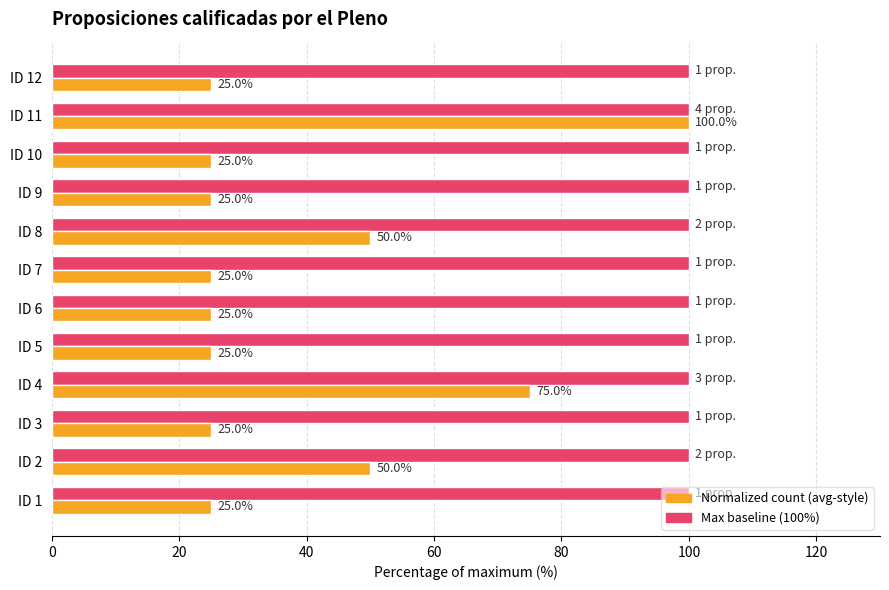

What is the smallest value displayed?

25